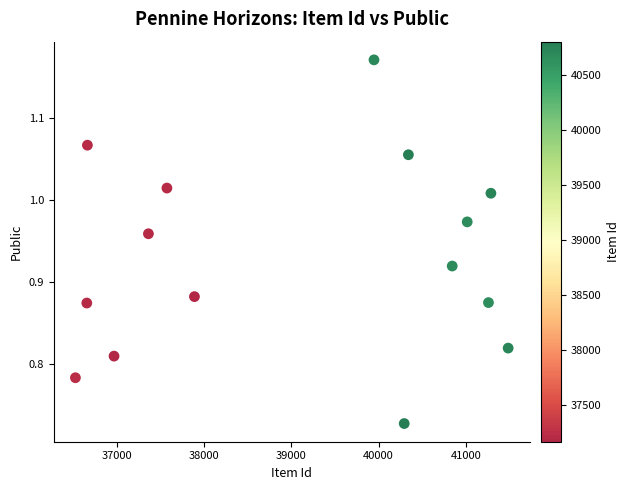

What is the range of Y values (max minus min)?

0.4